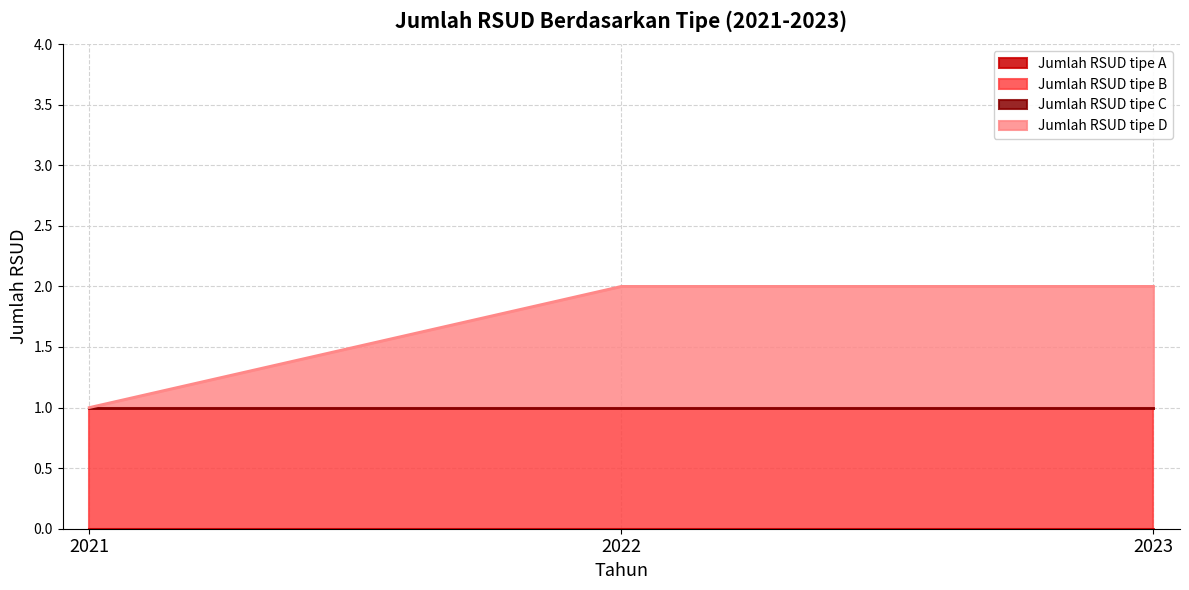

Between 2021 and 2023, which series saw the biggest shift?

Jumlah RSUD tipe D